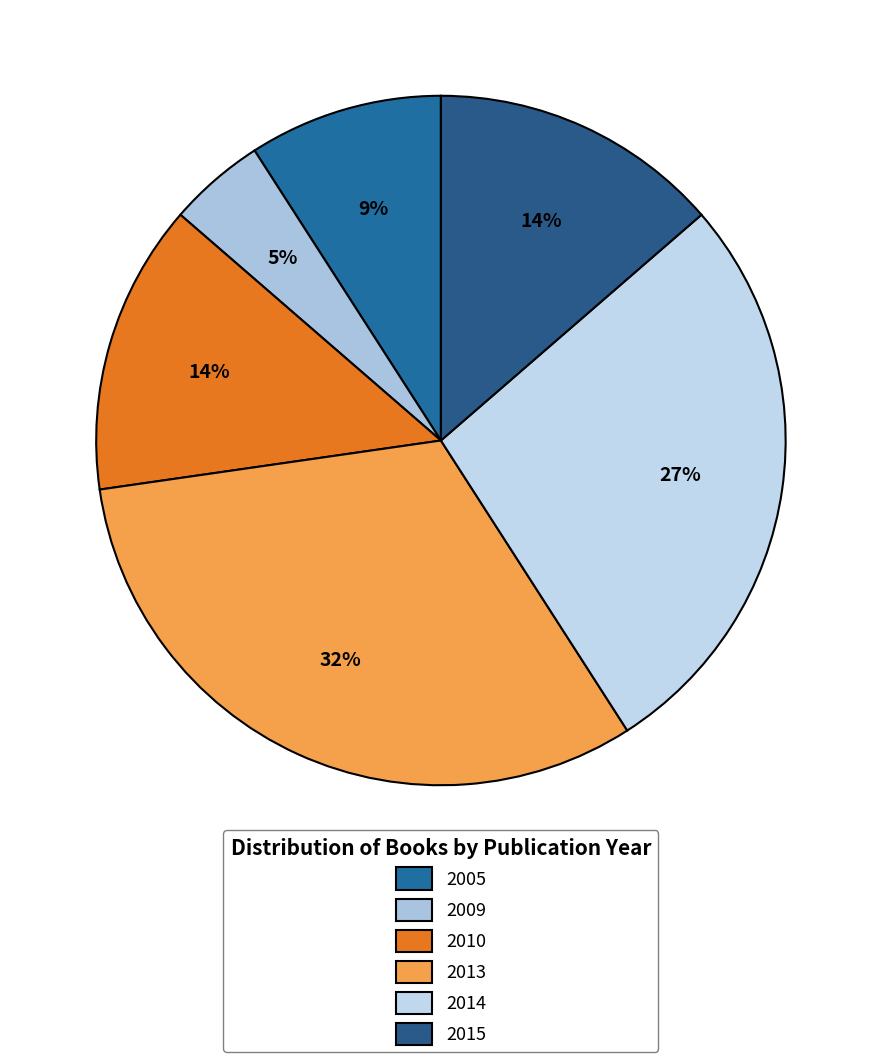

How many slices are in this pie chart?

6